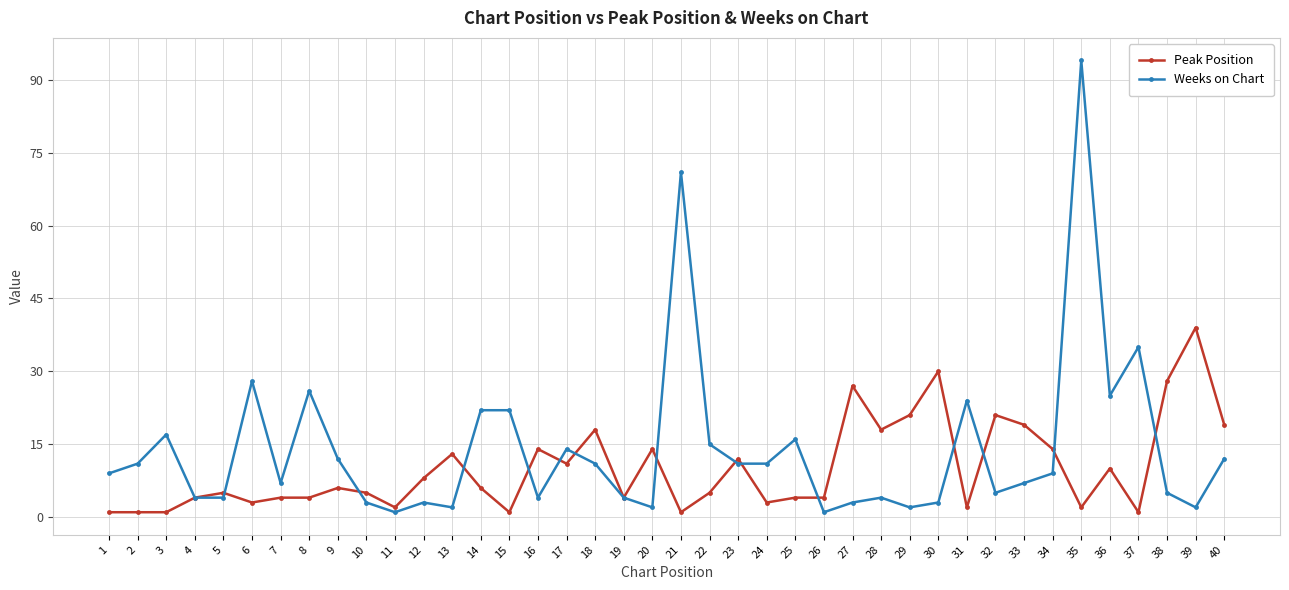

What is the value of the Weeks on Chart point at the 40th from the left?

12